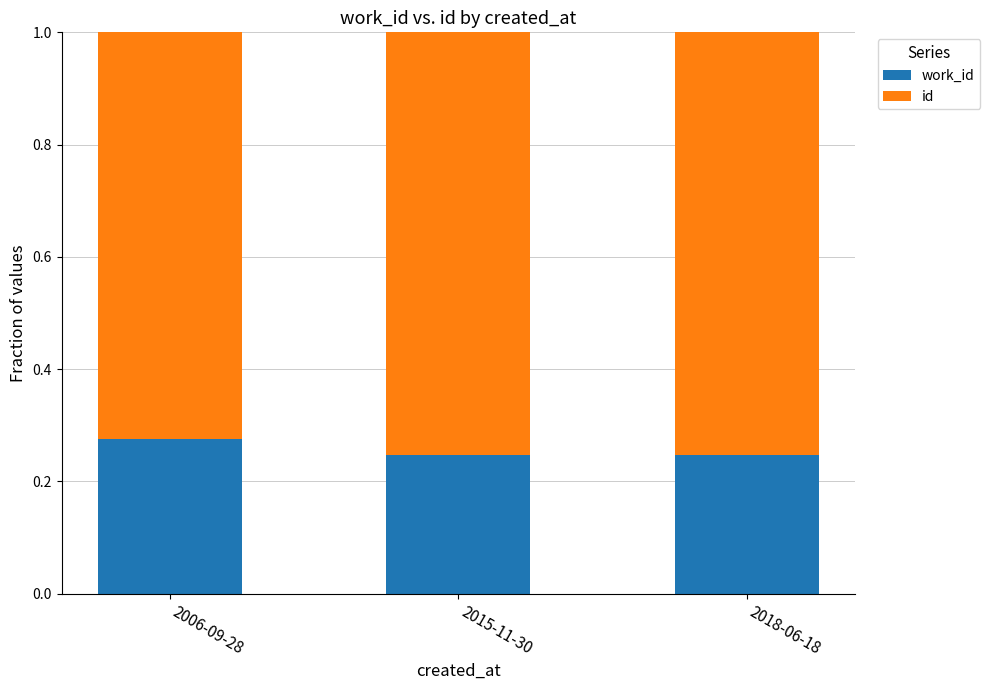

What is the total value across all series at 2018-06-18?

1.0